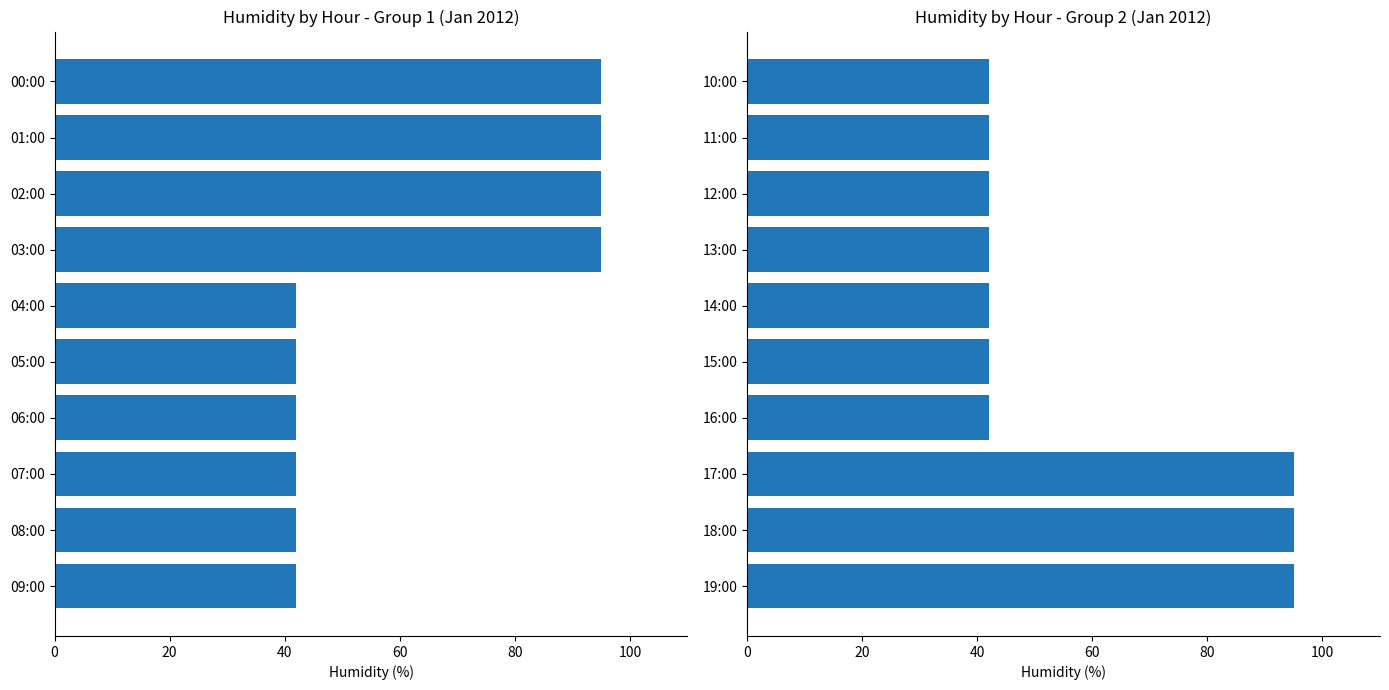

Does the chart contain stacked bars?

No